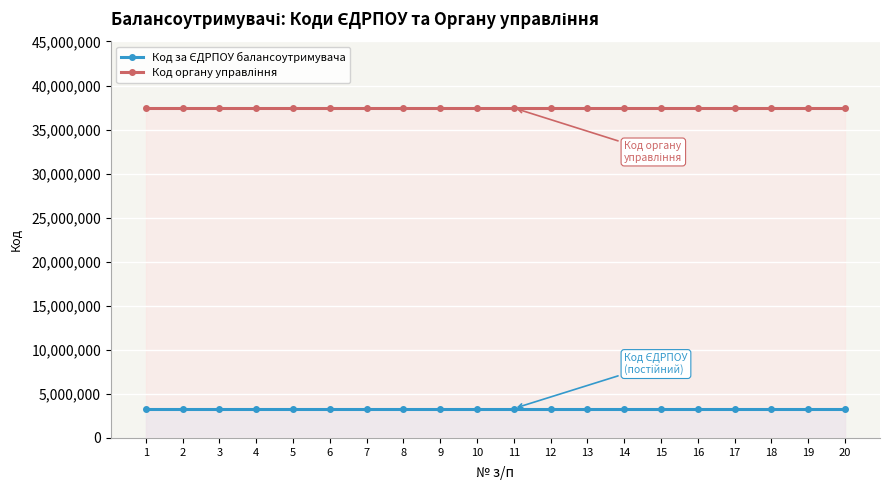

How many lines are shown in the chart?

2